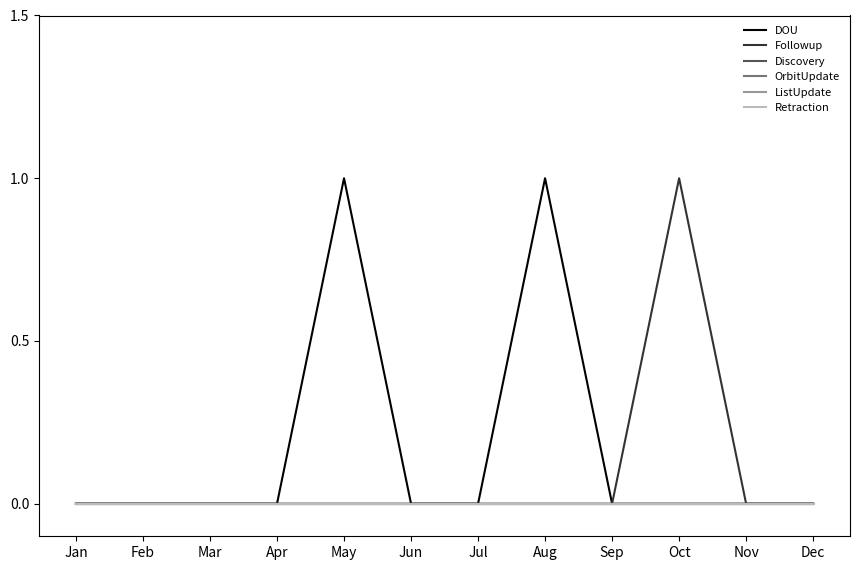

Rank the series at Mar from lowest to highest value.

DOU, Followup, Discovery, OrbitUpdate, ListUpdate, Retraction